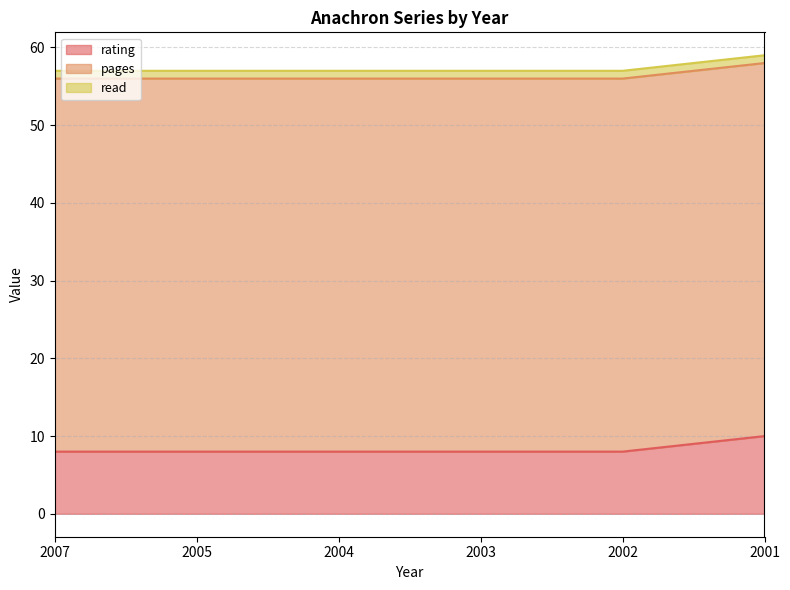

What is the value of the read point at the 6th from the left?

1